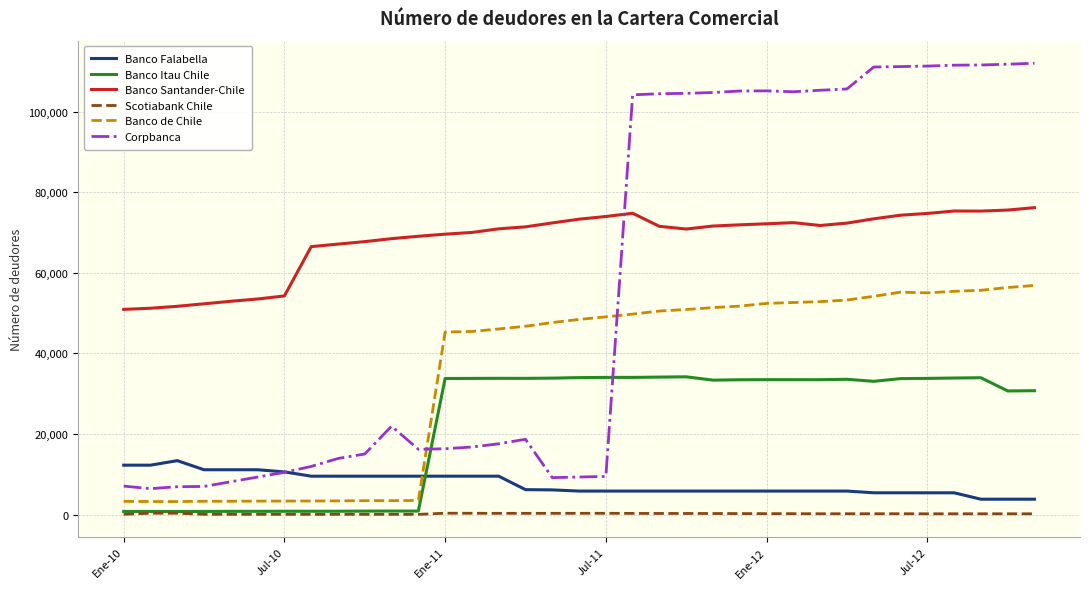

In Banco Santander-Chile, how many points are higher than both neighbors (excluding endpoints)?

3